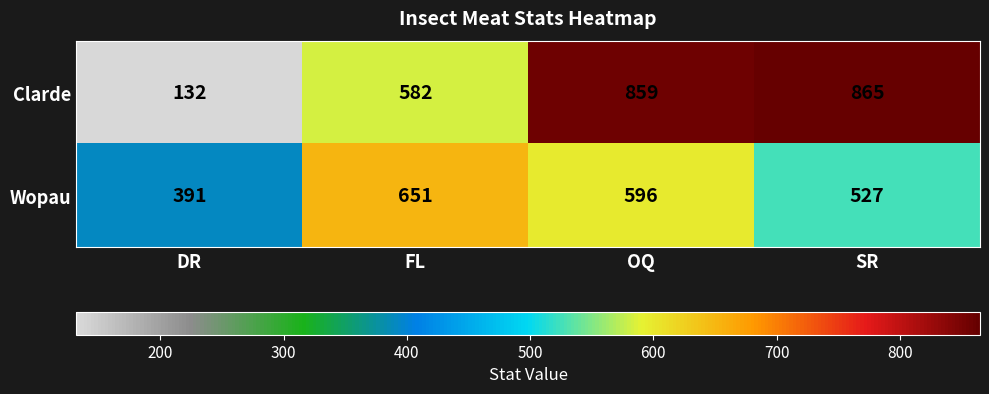

Count the number of data series in this chart.

2